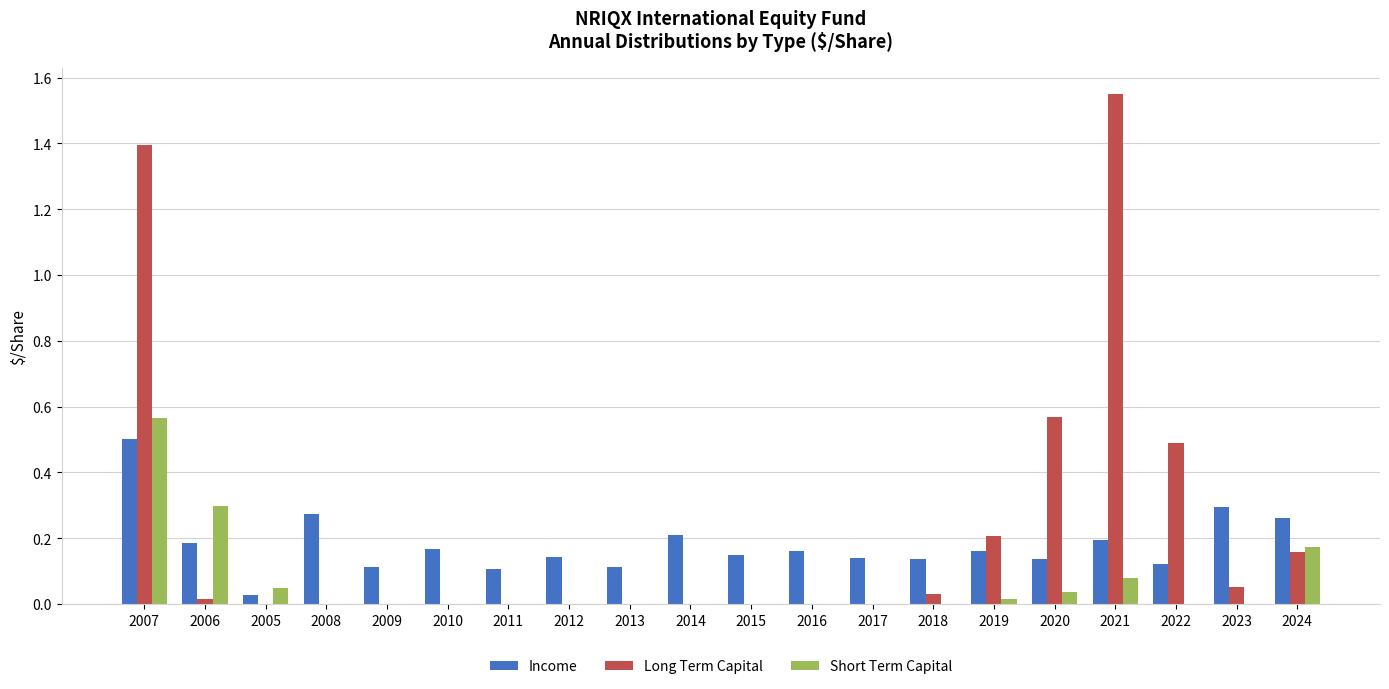

Which series changed the most between 2005 and 2020?

Long Term Capital